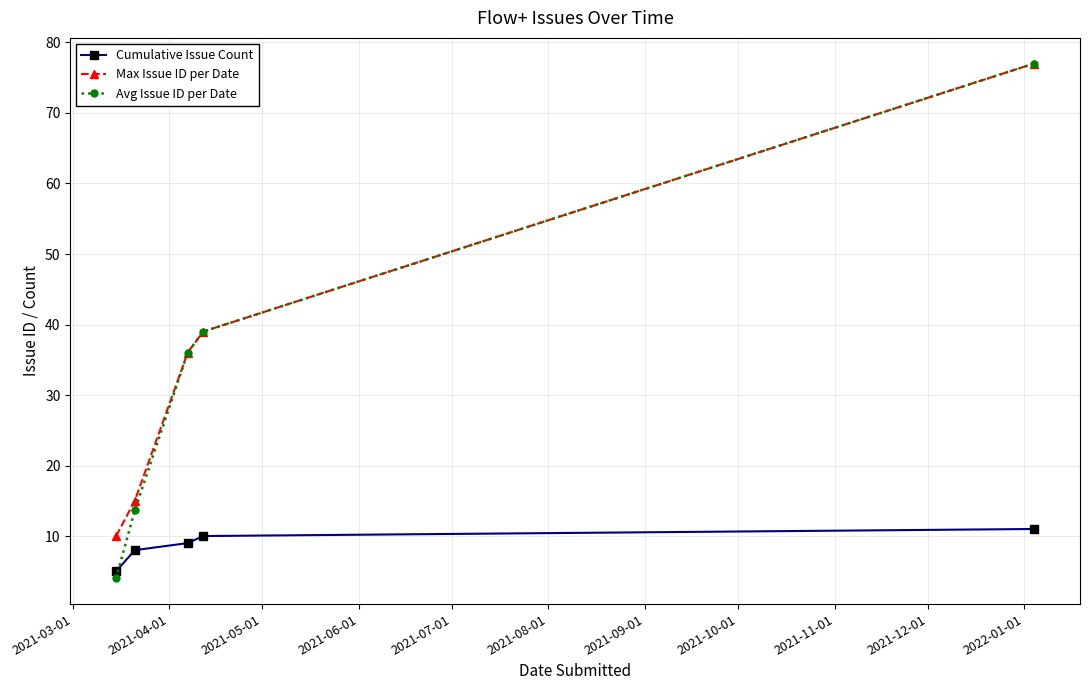

Does the chart display data point markers on the line(s)?

Yes